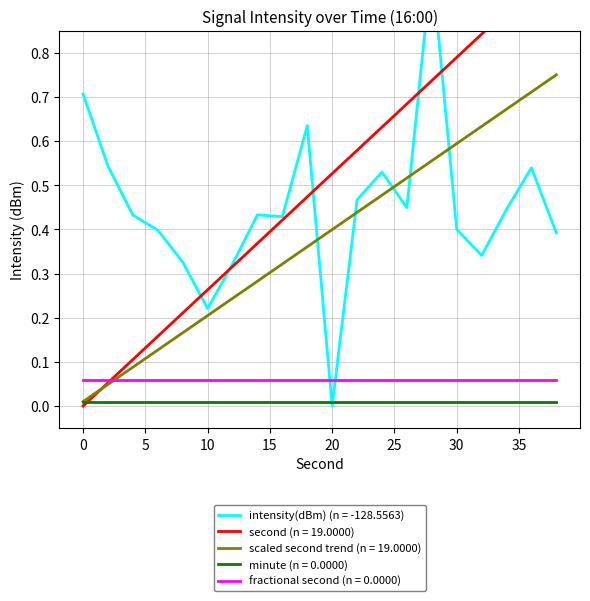

How many positive values does the intensity(dBm) series have?

19